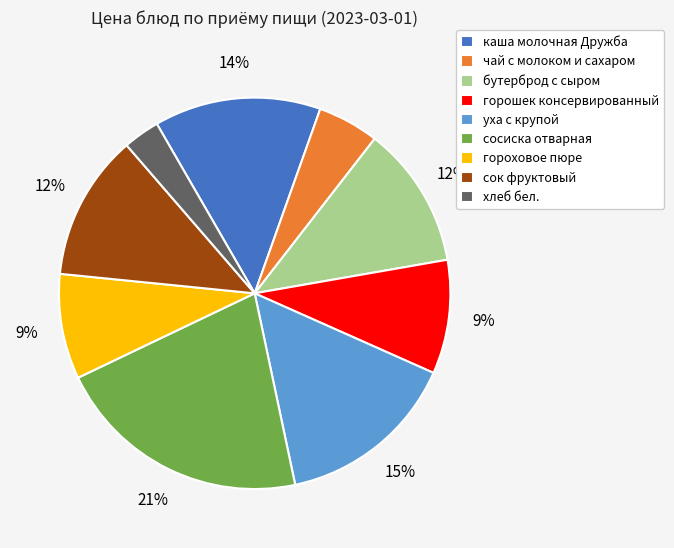

What is the largest slice in the pie chart?

сосиска отварная